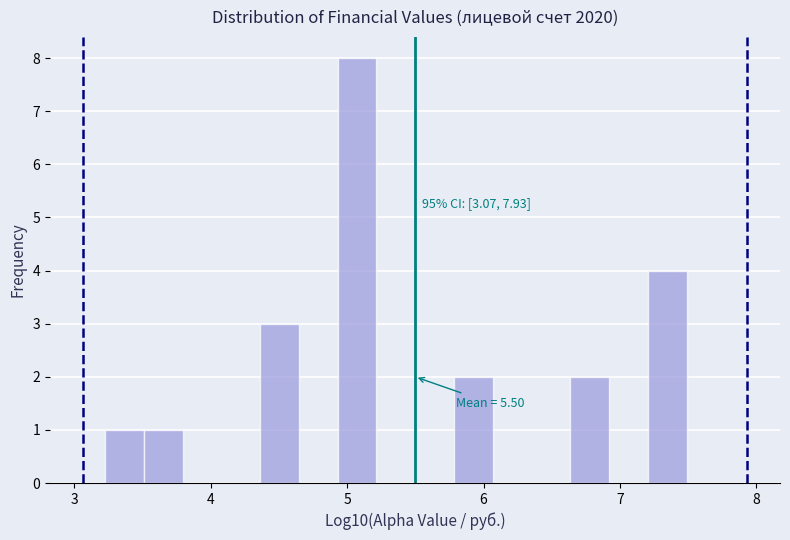

Around what value on the x-axis is the tallest bar? Give the approximate position of its centre, as read against the axis.

5.1